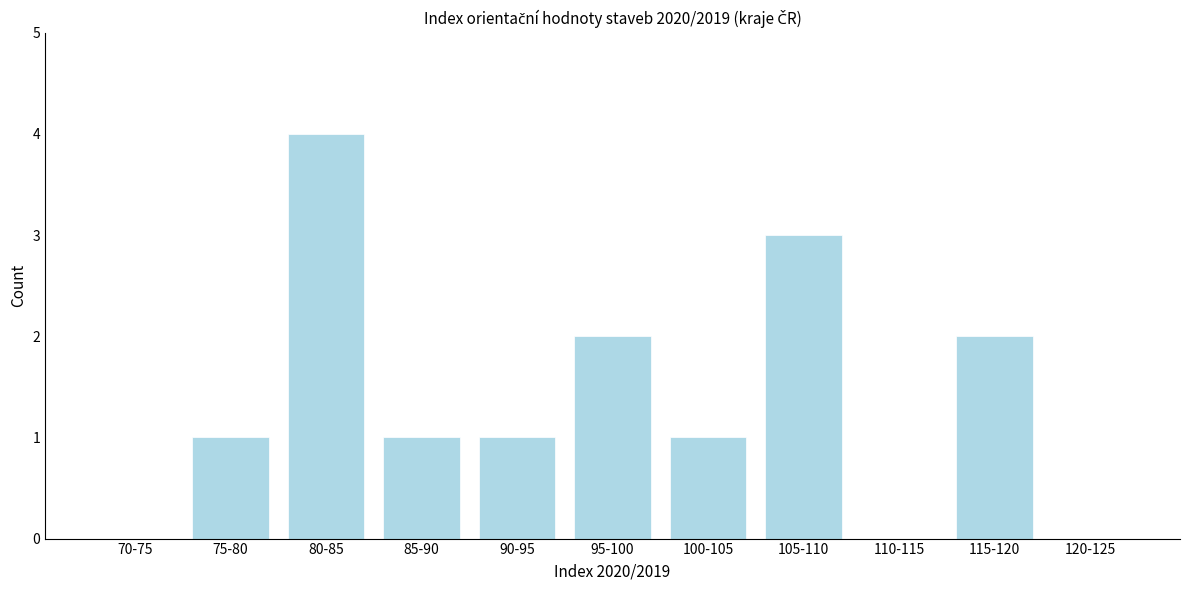

Reading left to right, transcribe all the data shown in this chart.

70-75=0	75-80=1	80-85=4	85-90=1	90-95=1	95-100=2	100-105=1	105-110=3	110-115=0	115-120=2	120-125=0